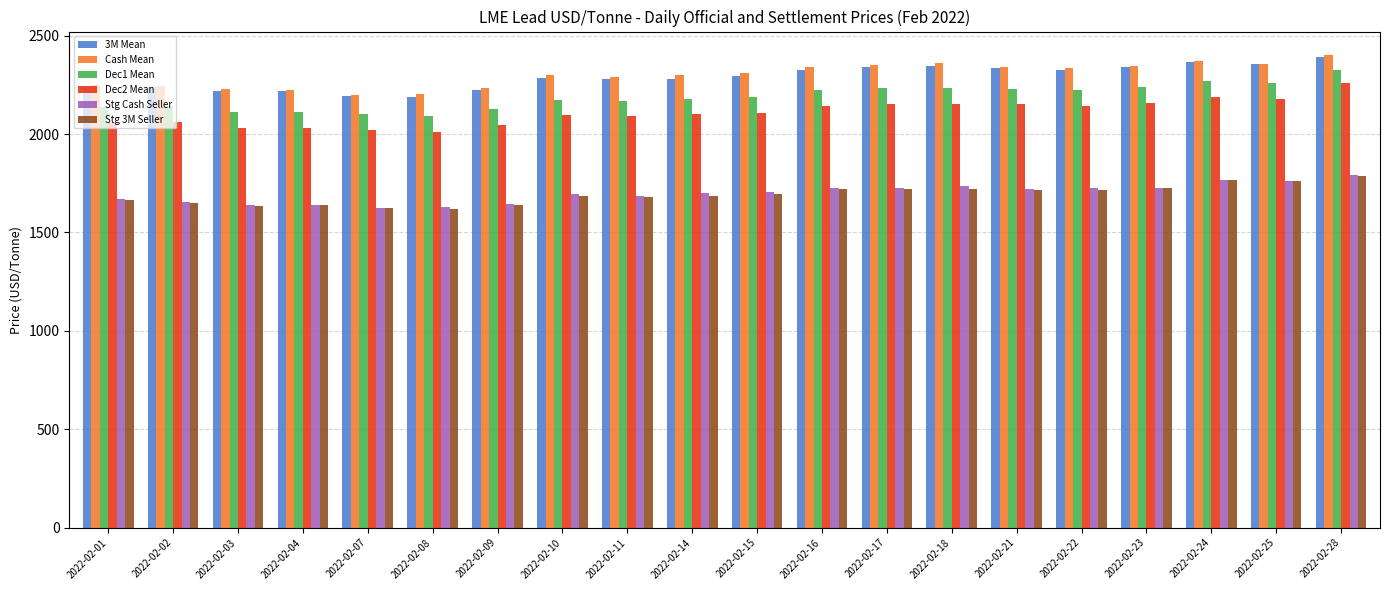

What is the sum of the Dec2 Mean values at 2022-02-25 and 2022-02-09?

4226.0